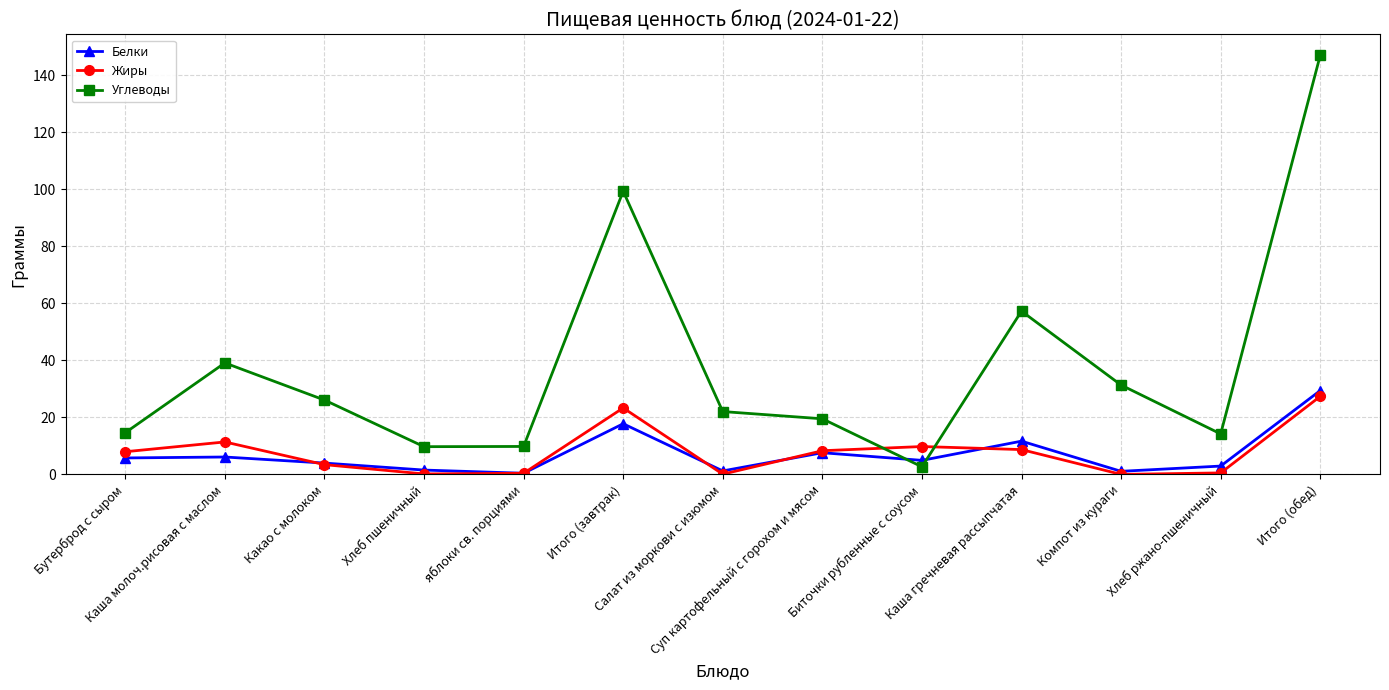

What is the value of the Жиры point at the 4th from the left?

0.2